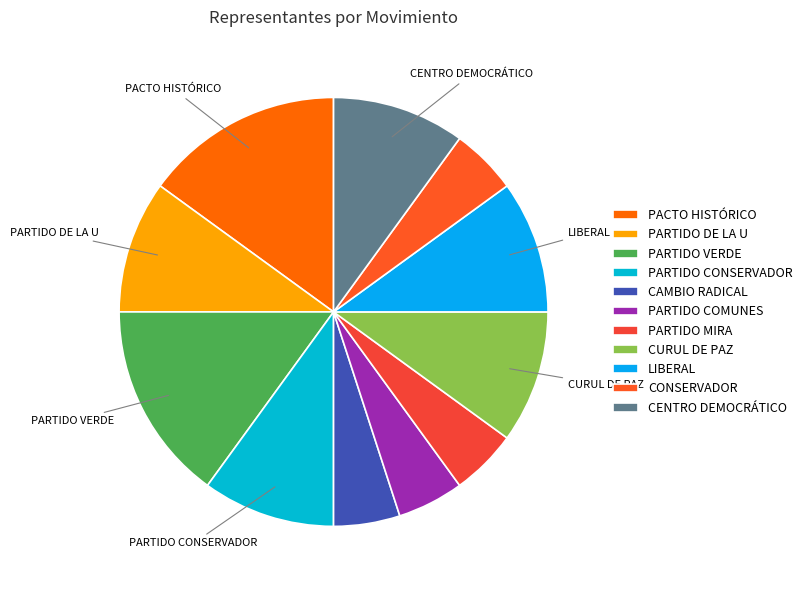

To the nearest percent, what portion does CURUL DE PAZ represent?

10%